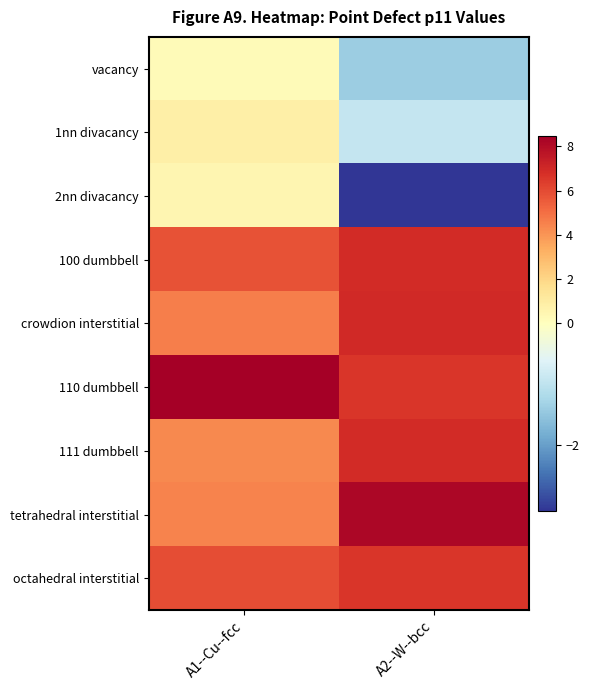

At which category is the sum across all series the highest?

A2--W--bcc